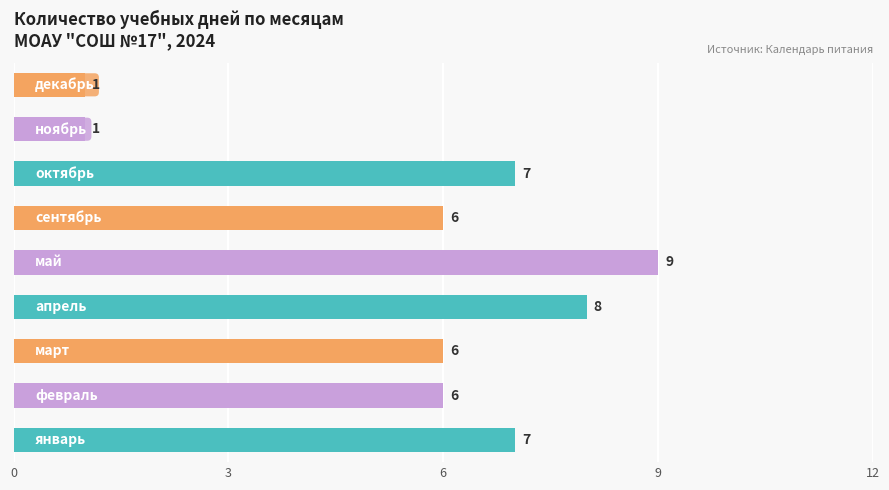

Count the number of categories in the chart.

9